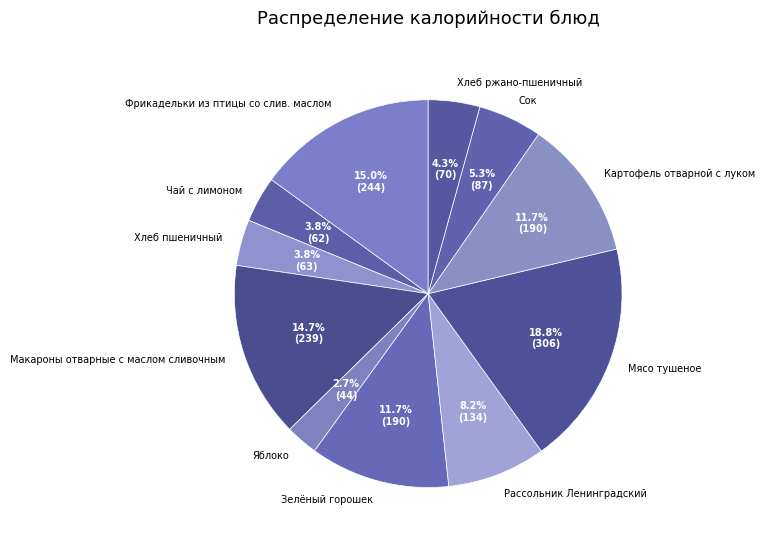

To the nearest percent, what portion does Рассольник Ленинградский represent?

8%